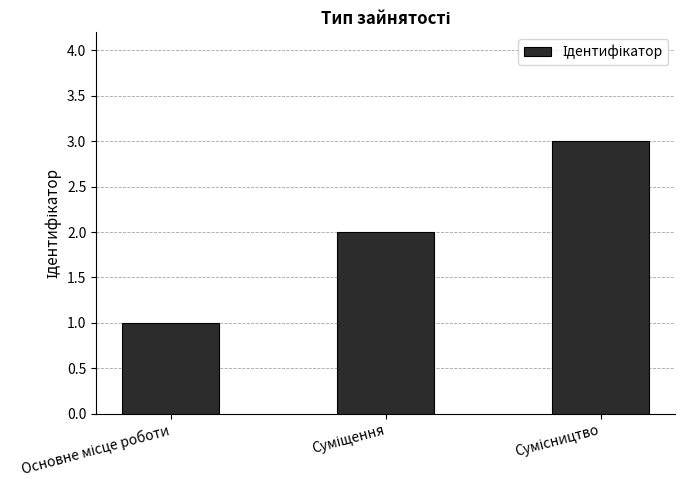

How many values are between 1 and 3?

3